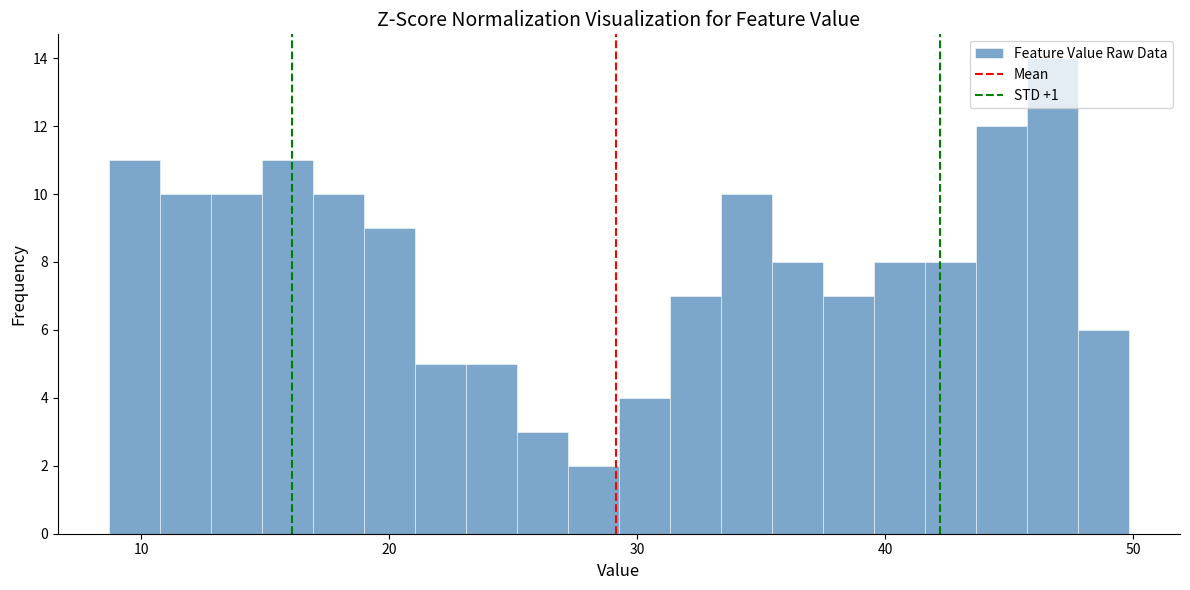

Around what value on the x-axis is the tallest bar? Give the approximate position of its centre, as read against the axis.

47